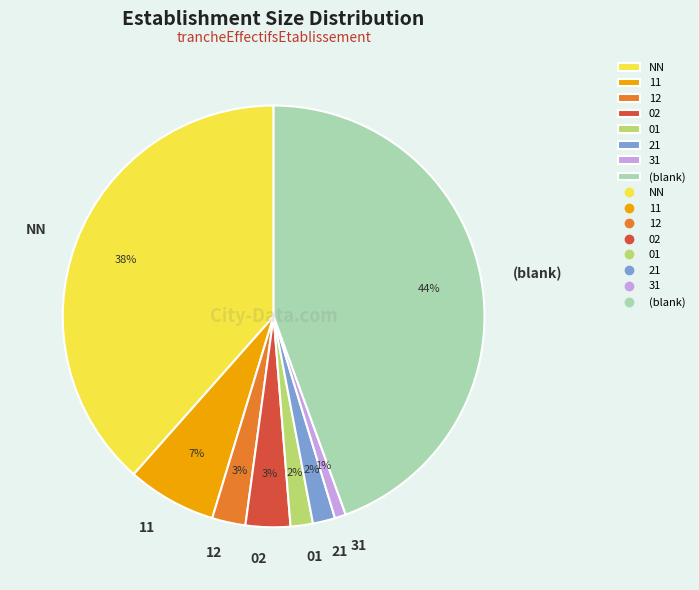

To the nearest percent, what is the average slice percentage?

12%